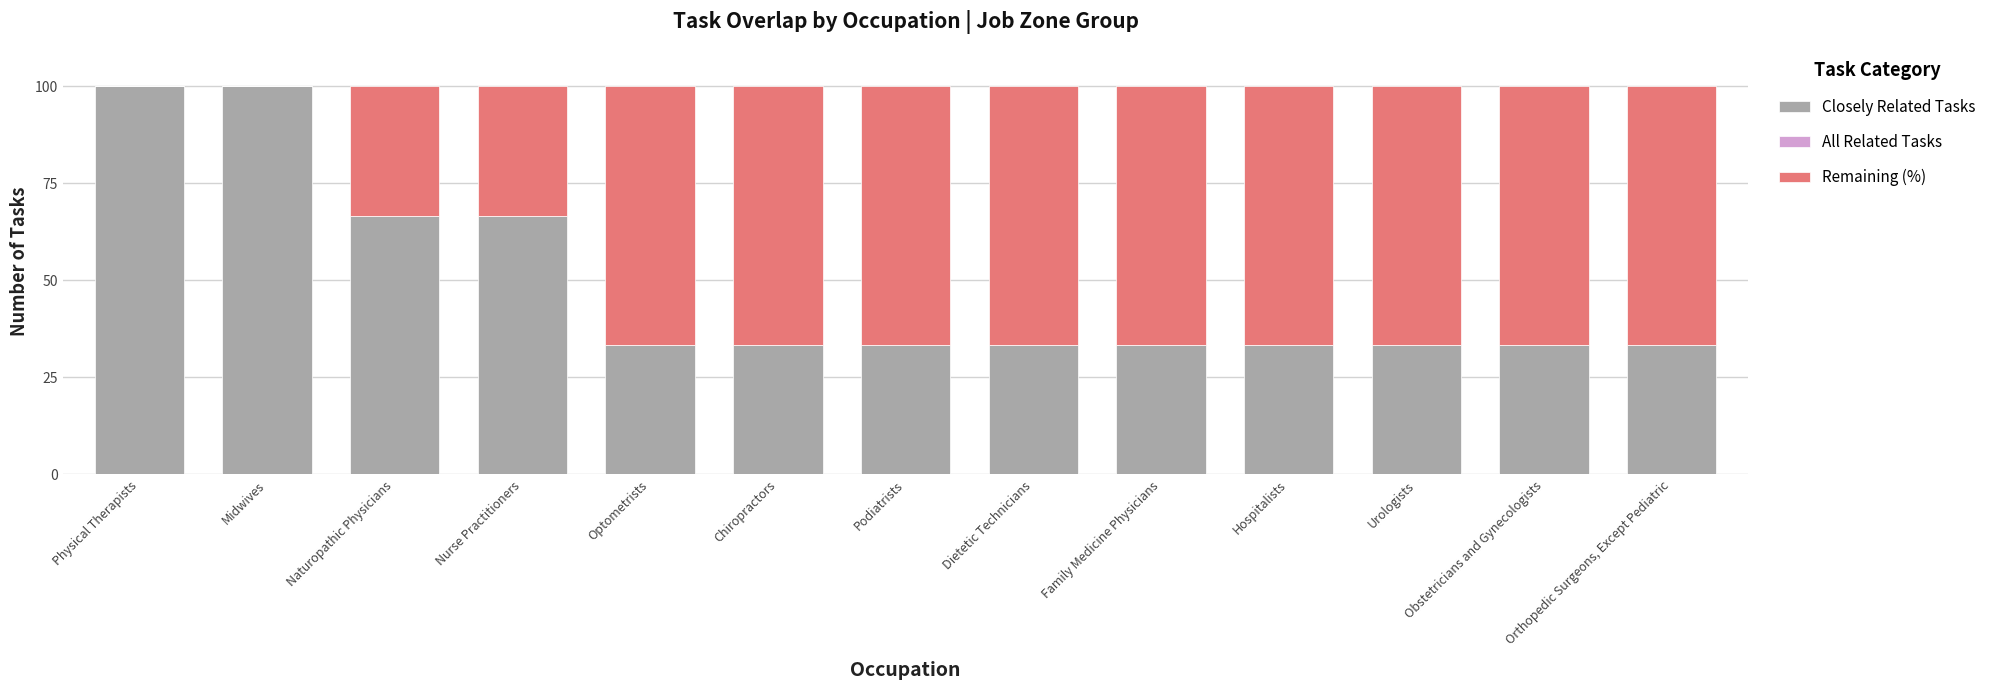

True or false: Closely Related Tasks has a value of 100.0 at Midwives.

True